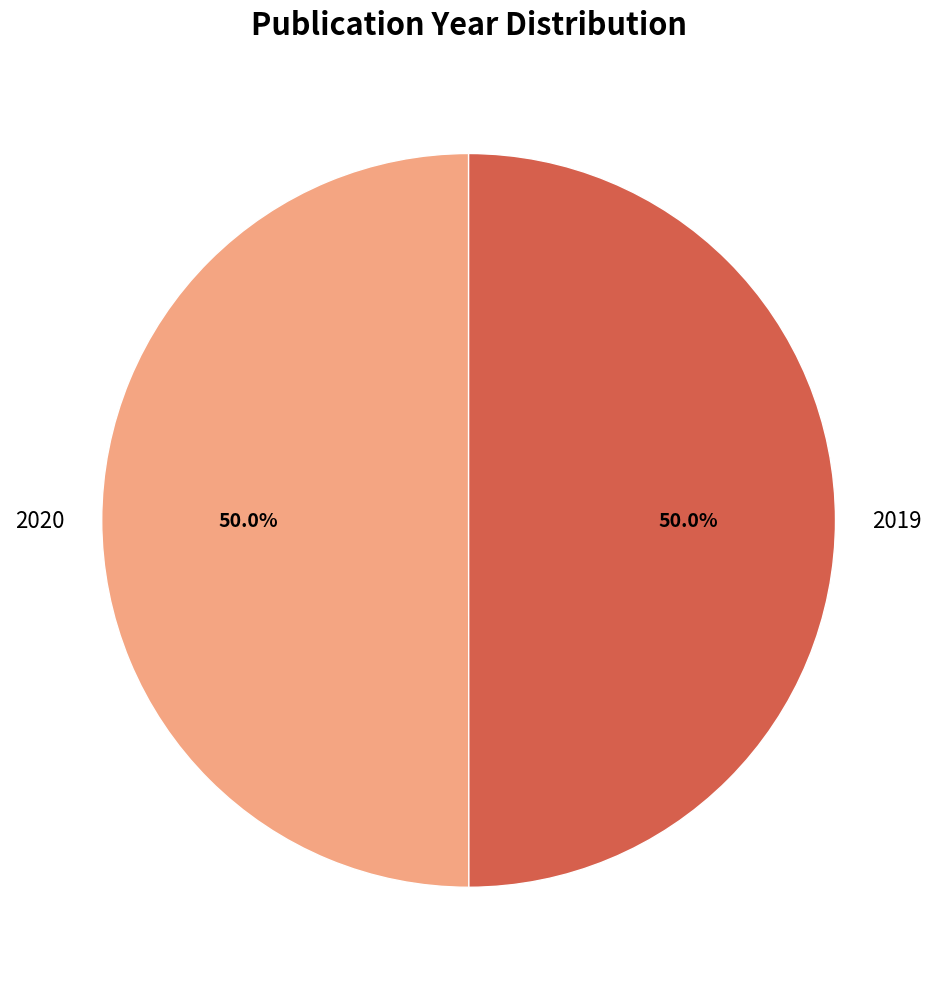

What is the ratio of the value at 2020 to the value at 2019?

1.0